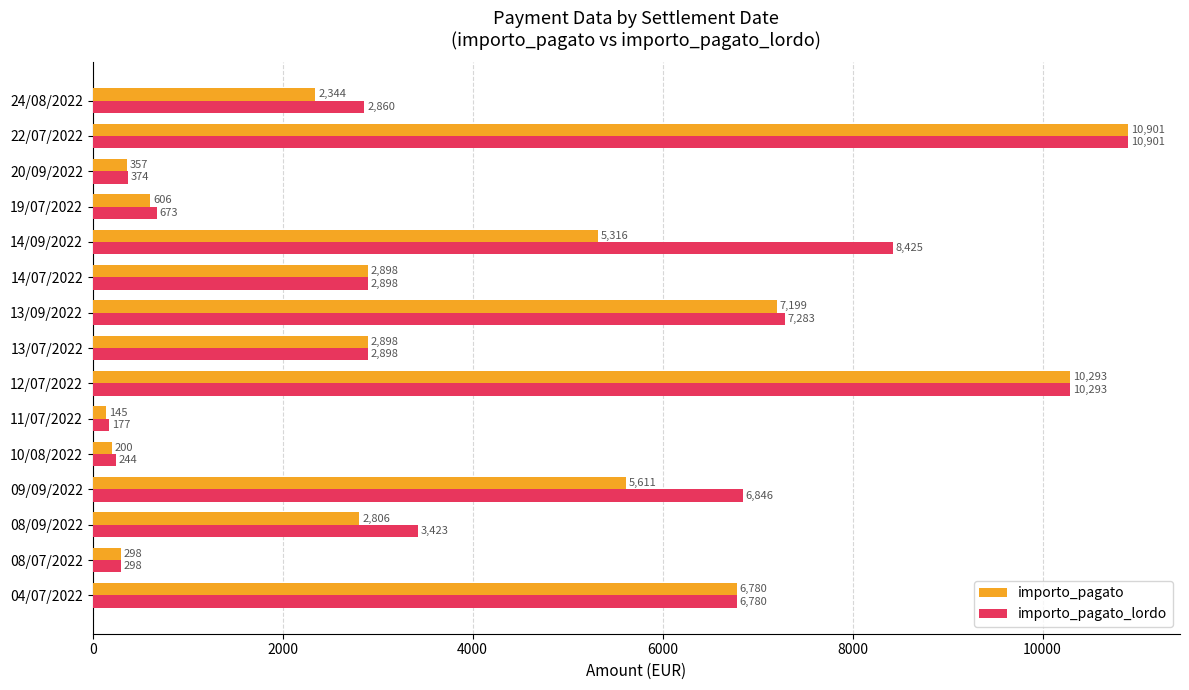

List the series in order of their overall mean, highest first.

importo_pagato_lordo, importo_pagato